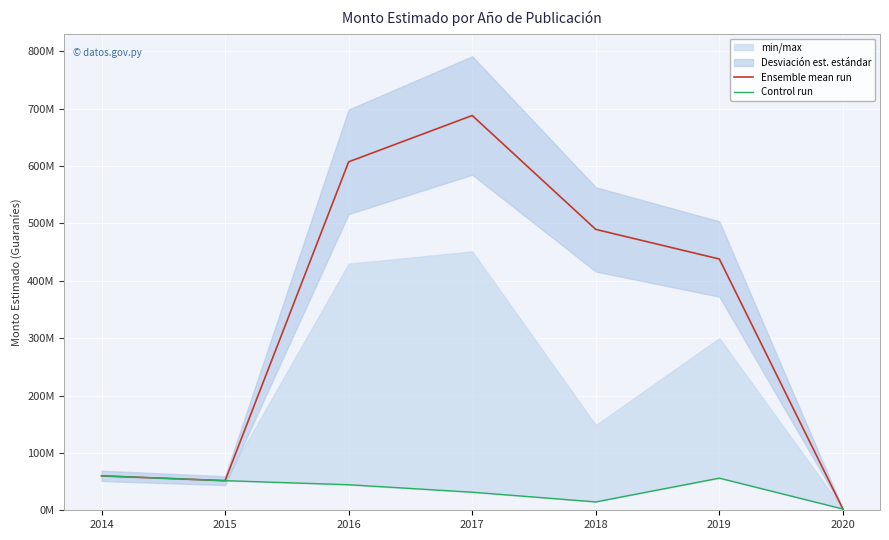

What is the sum of the Control run values at 2017 and 2016?

75990000